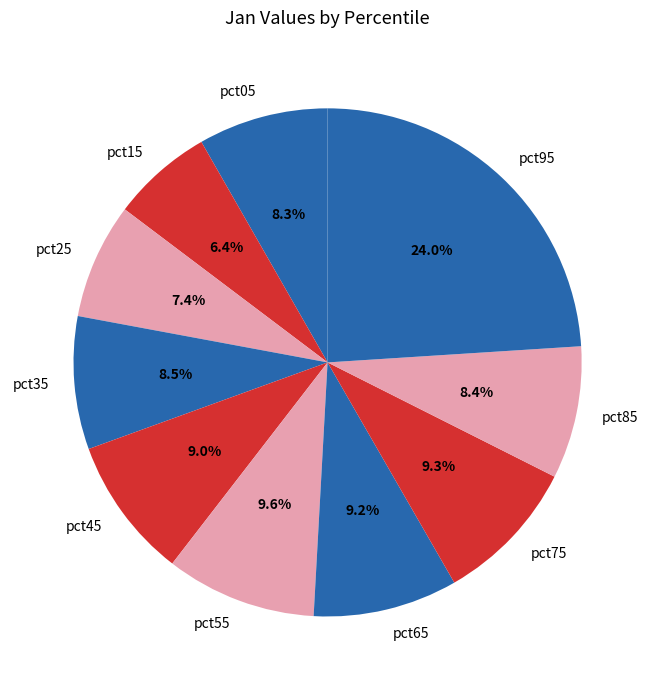

Between pct95 and pct15, which is larger?

pct95